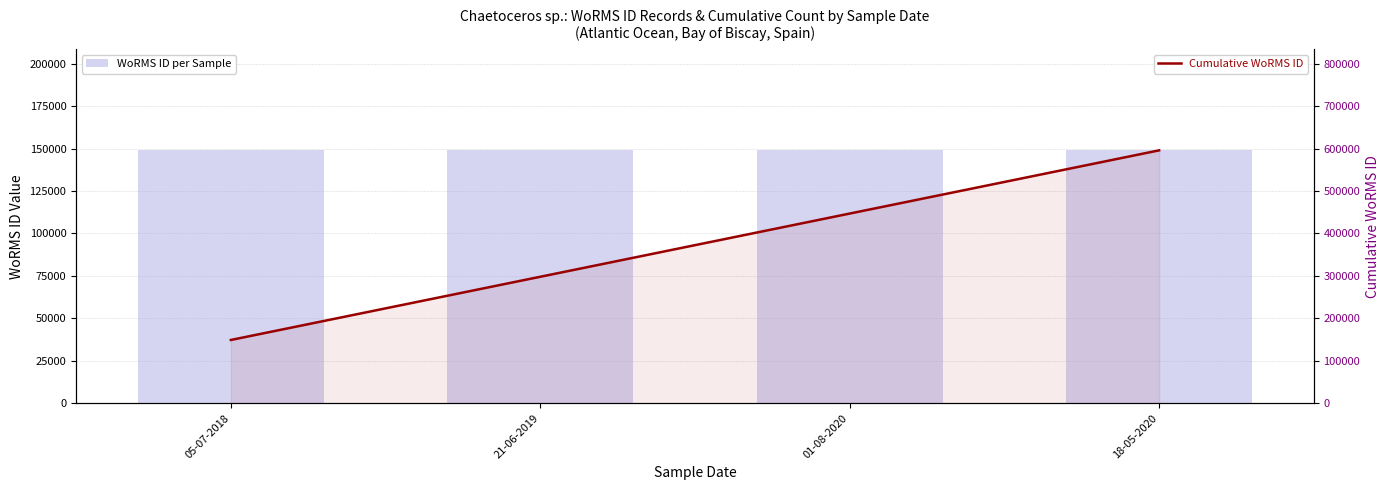

How many groups of bars are there?

4